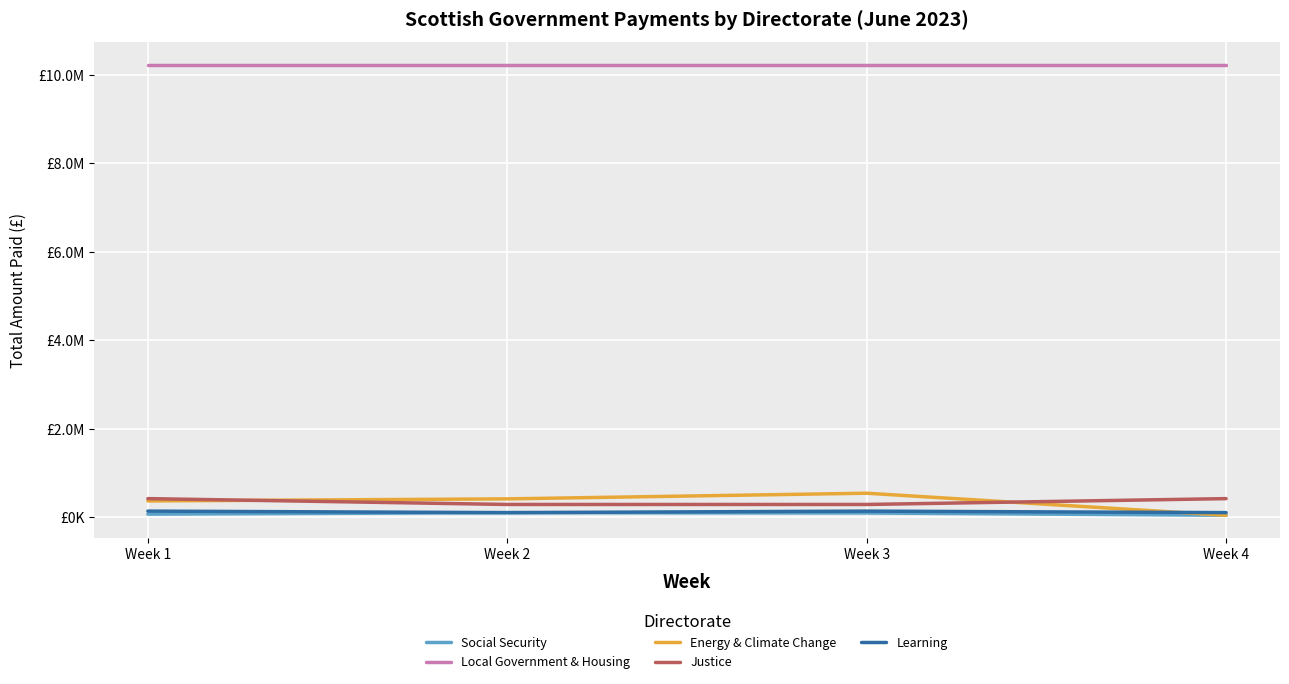

Which series has the largest range (max minus min)?

Energy & Climate Change